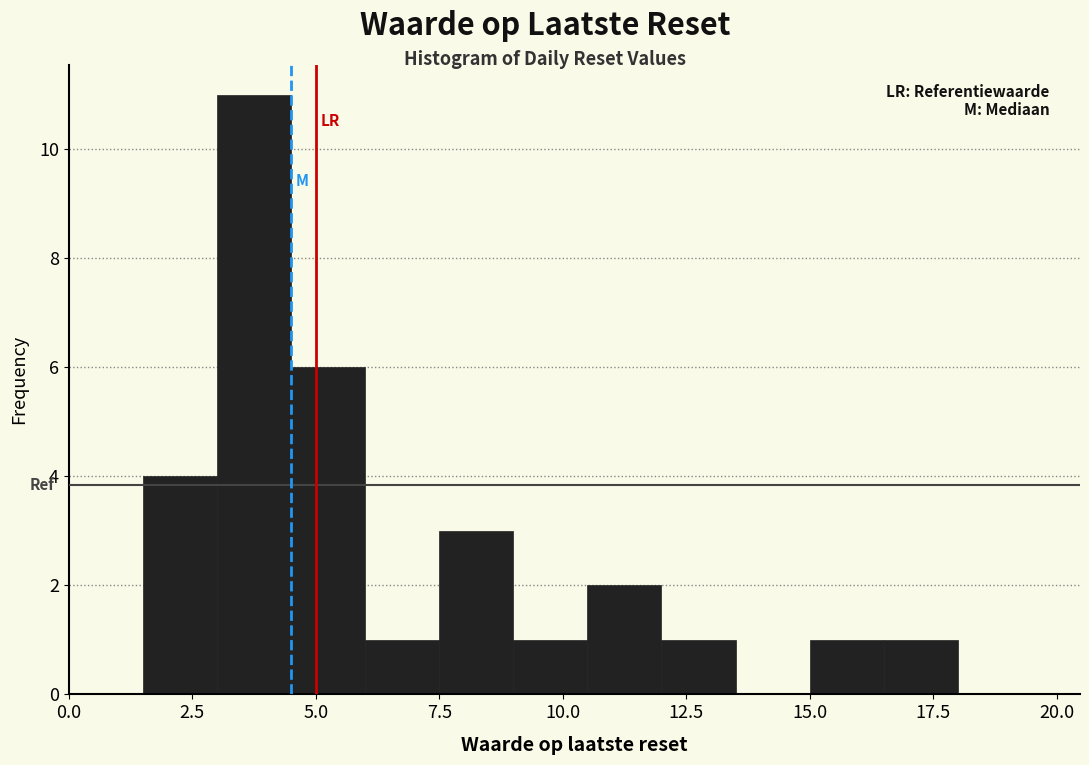

Around what value on the x-axis is the tallest bar? Give the approximate position of its centre, as read against the axis.

4.0